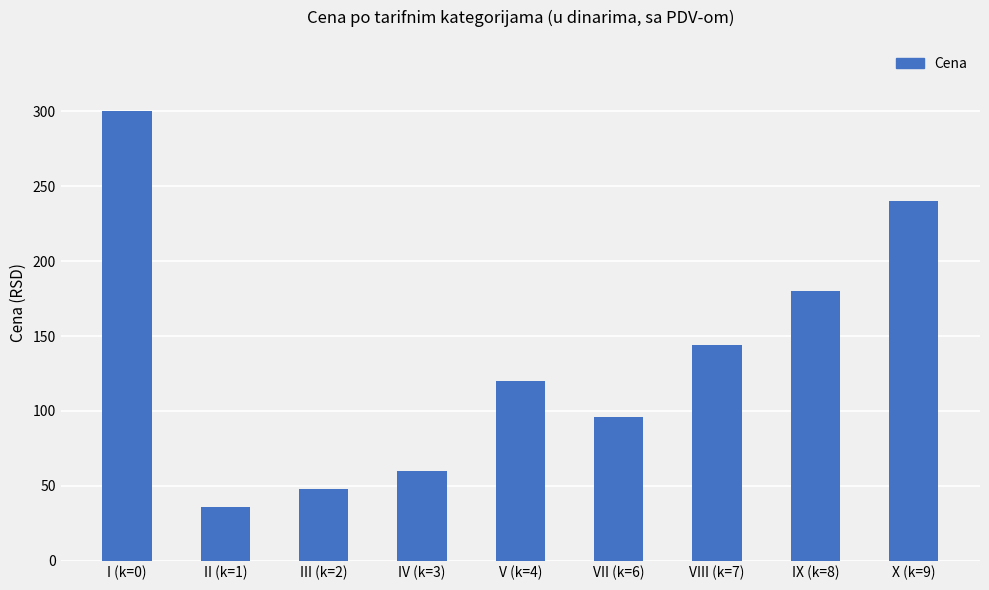

Reading left to right, list all the values displayed in this chart.

300	36	48	60	120	96	144	180	240